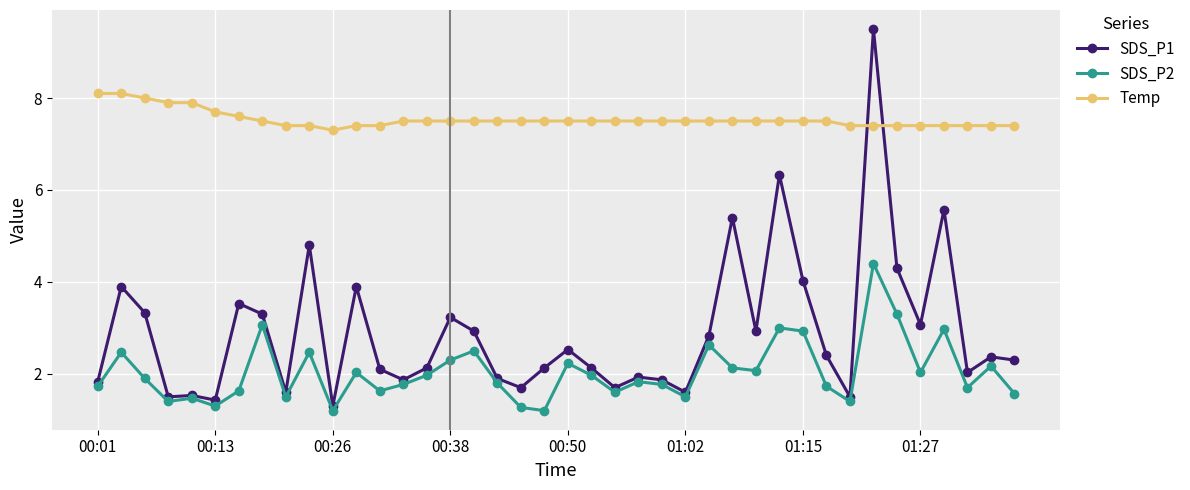

Which series has the largest range (max minus min)?

SDS_P1